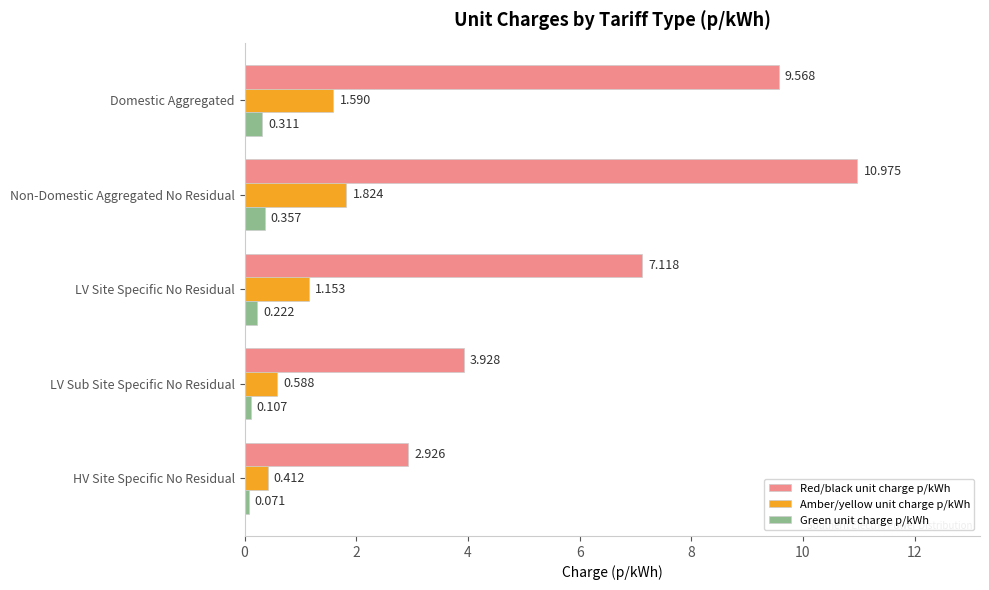

At which label is Amber/yellow unit charge p/kWh closest to 1?

LV Site Specific No Residual